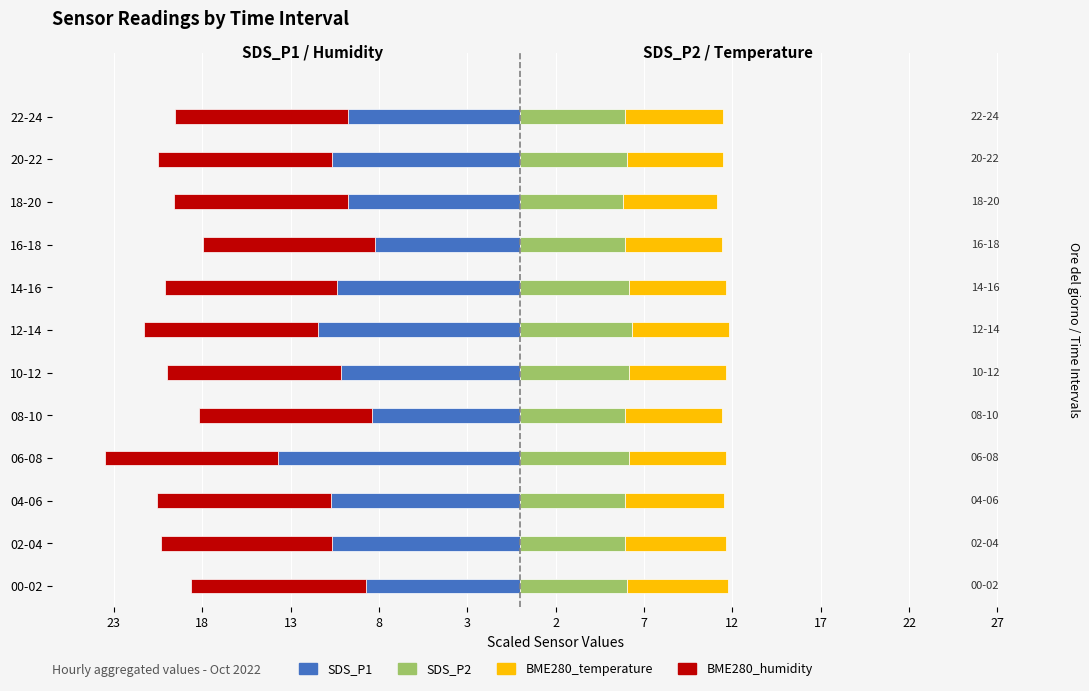

Reading left to right, what are all the values shown in this chart?

SDS_P1: -8.7	-10.6	-10.7	-13.7	-8.4	-10.2	-11.4	-10.3	-8.2	-9.8	-10.6	-9.8
BME280_humidity: -9.9	-9.7	-9.8	-9.8	-9.8	-9.9	-9.9	-9.8	-9.7	-9.8	-9.9	-9.8
SDS_P2: 6.0	6.0	5.9	6.2	5.9	6.1	6.3	6.2	5.9	5.8	6.0	5.9
BME280_temperature: 5.7	5.7	5.6	5.5	5.5	5.5	5.5	5.5	5.5	5.4	5.4	5.6